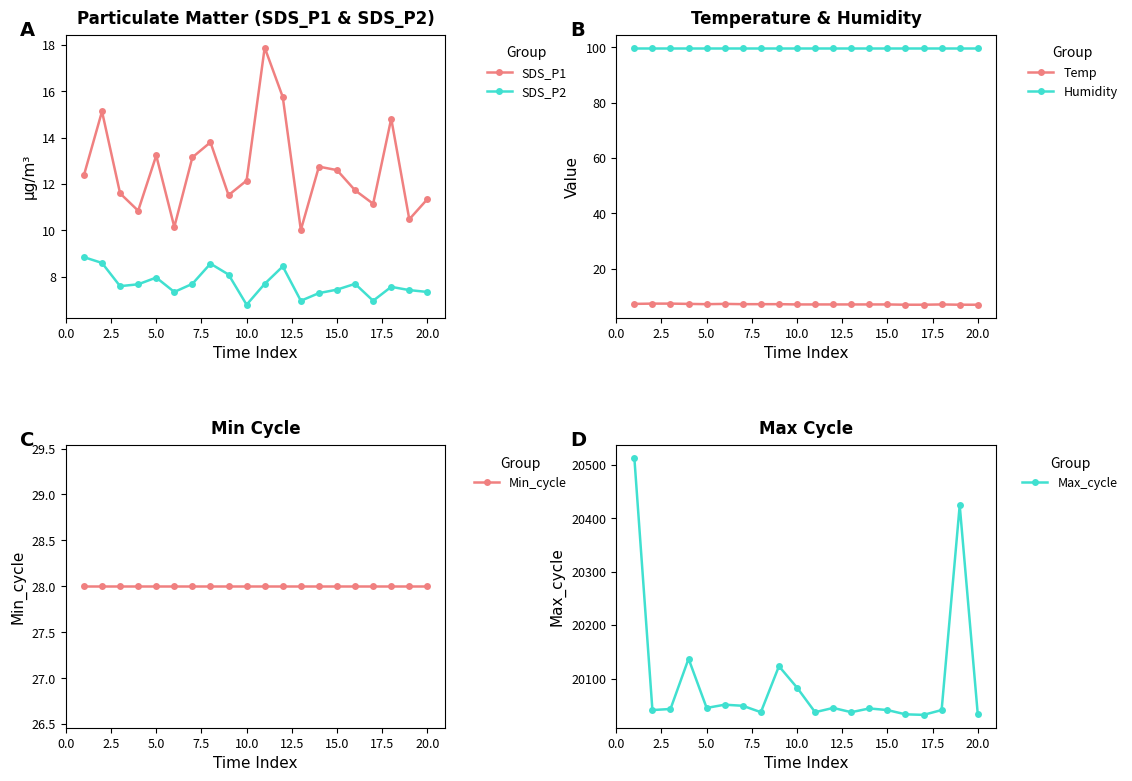

What is the highest value of the Temp series?

7.3